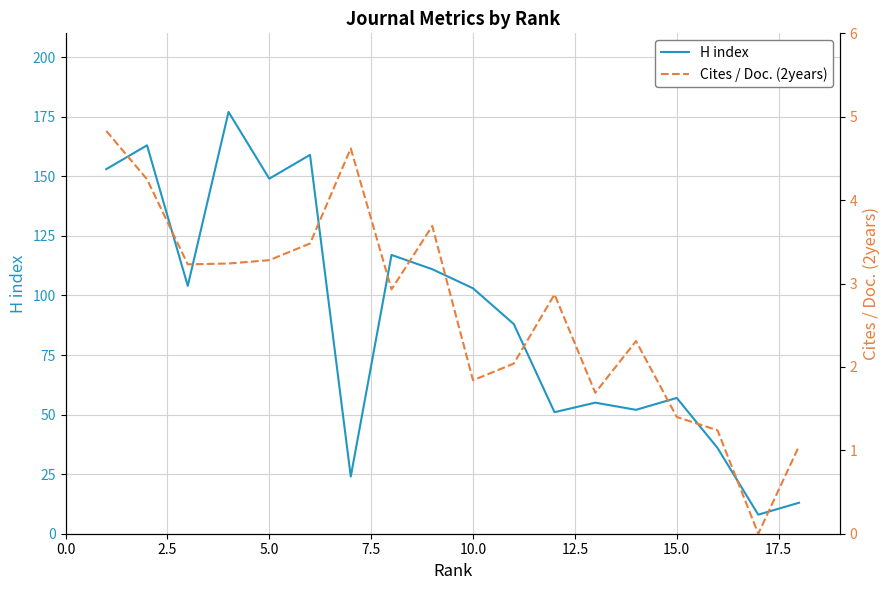

Is it true that H index equals 231 at 5.0?

False